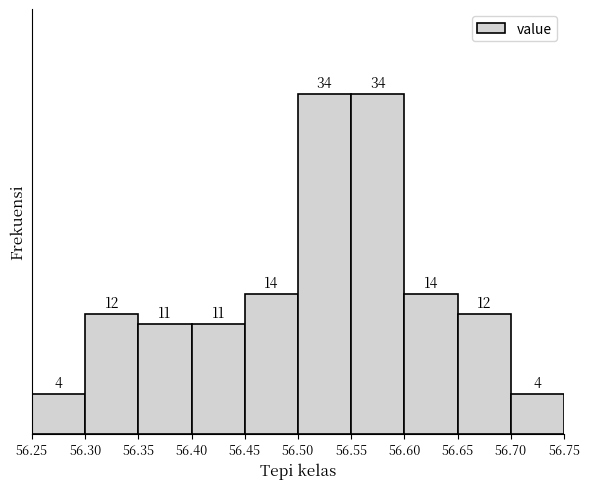

How tall is the bar that spans 56.60 to 56.65 on the x-axis?

14